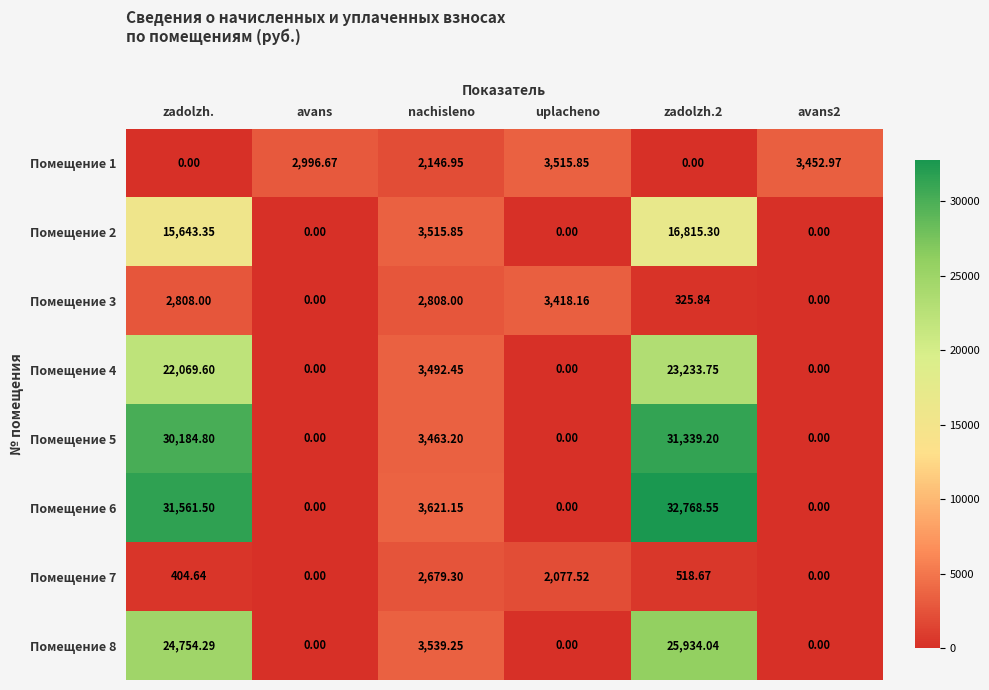

Count the number of categories in the chart.

6